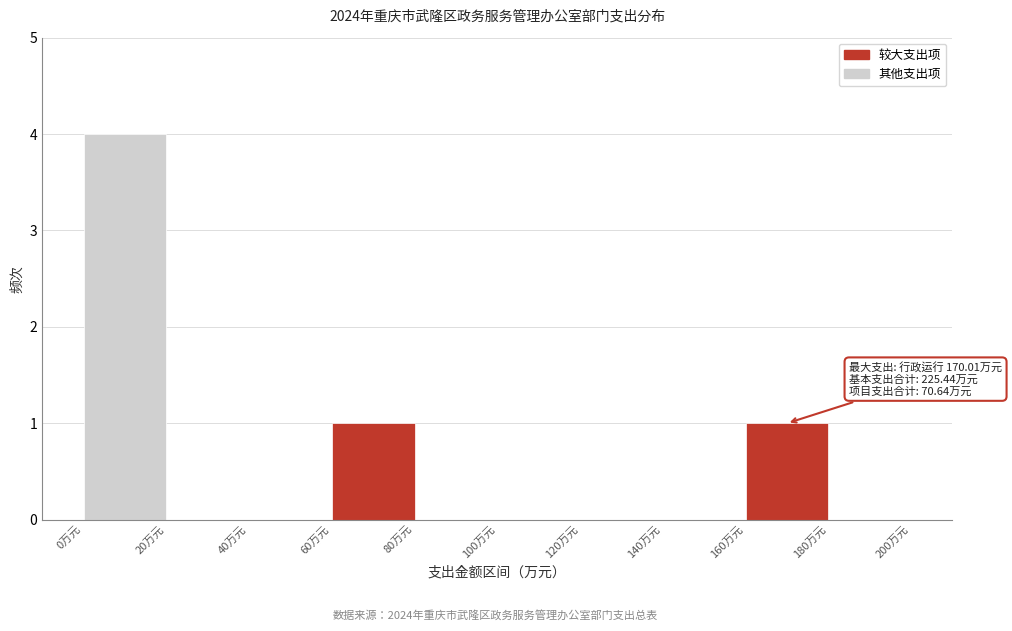

Over which range of the x-axis is the bar tallest?

0 to 20